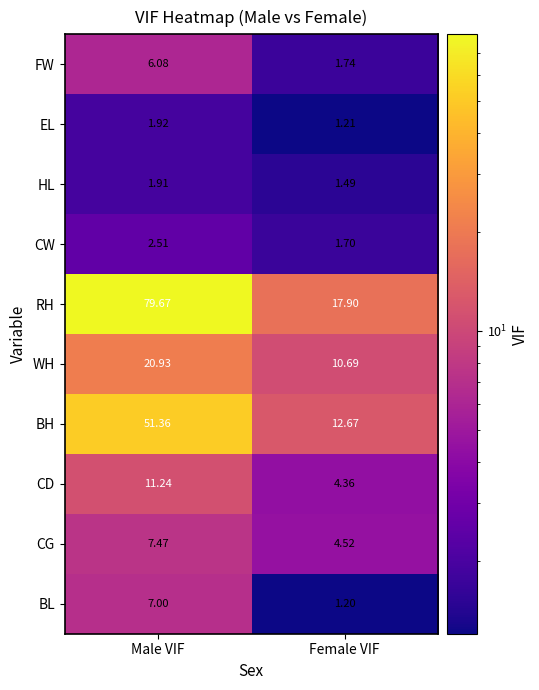

At which label does RH reach its peak?

Male VIF